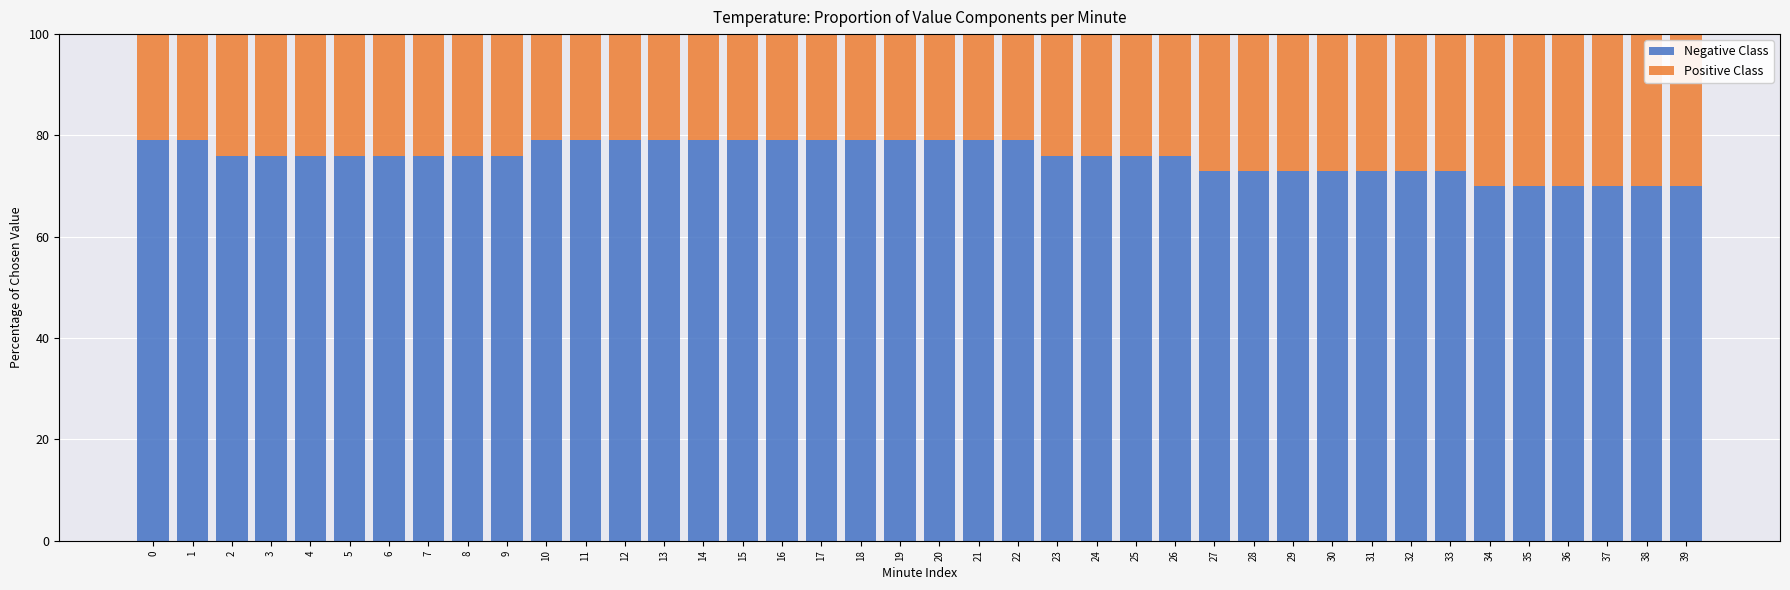

What is the sum of the Negative Class values at 9 and 16?

155.0